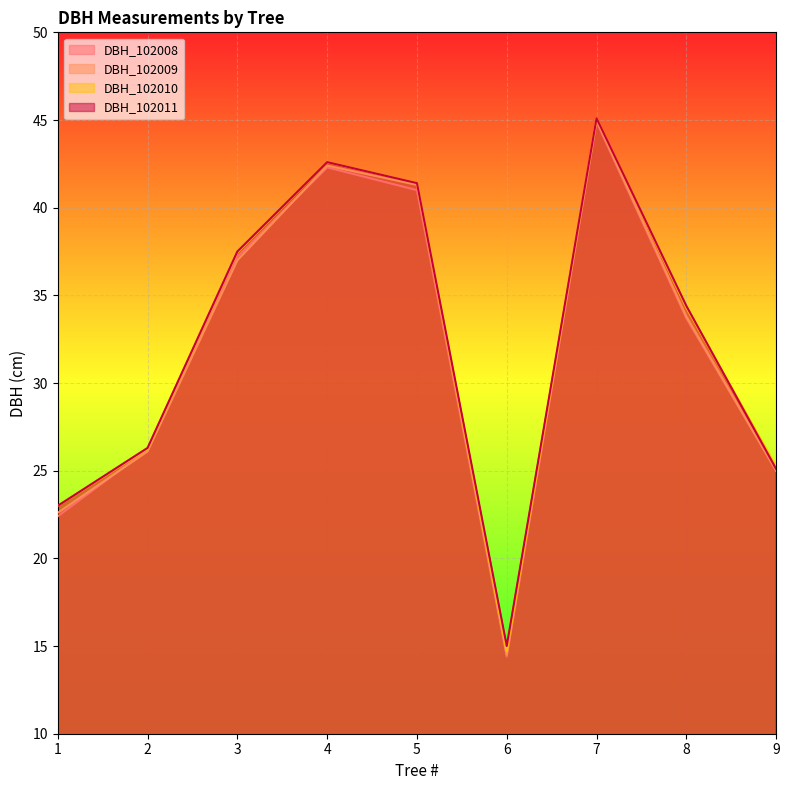

At 6, list the series in order from smallest to largest.

DBH_102008, DBH_102009, DBH_102010, DBH_102011